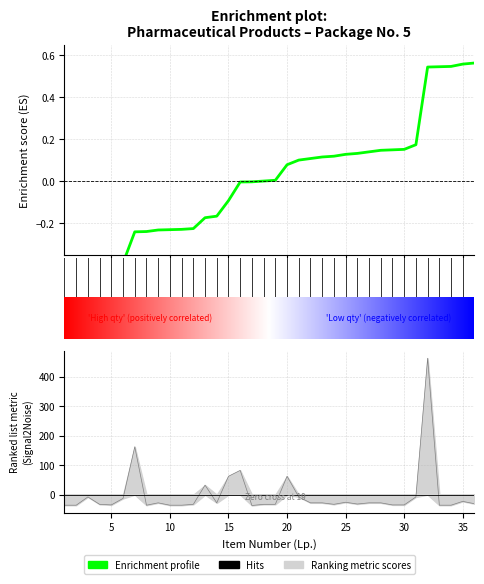

How many interior local valleys (lower than both neighbors) does the data have?

6